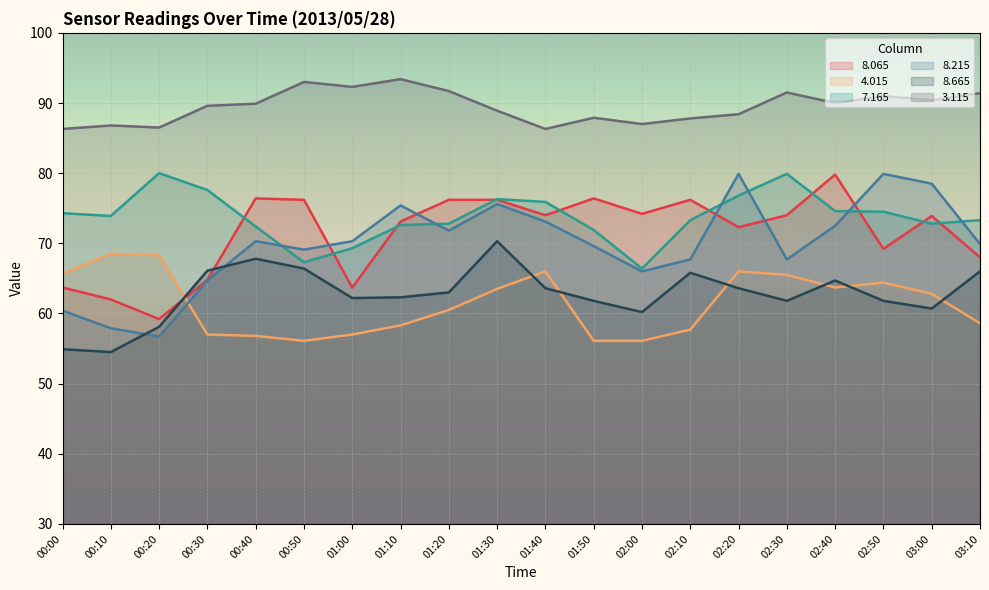

What is the difference between the second highest and second lowest values in the   4.015 series?

12.2